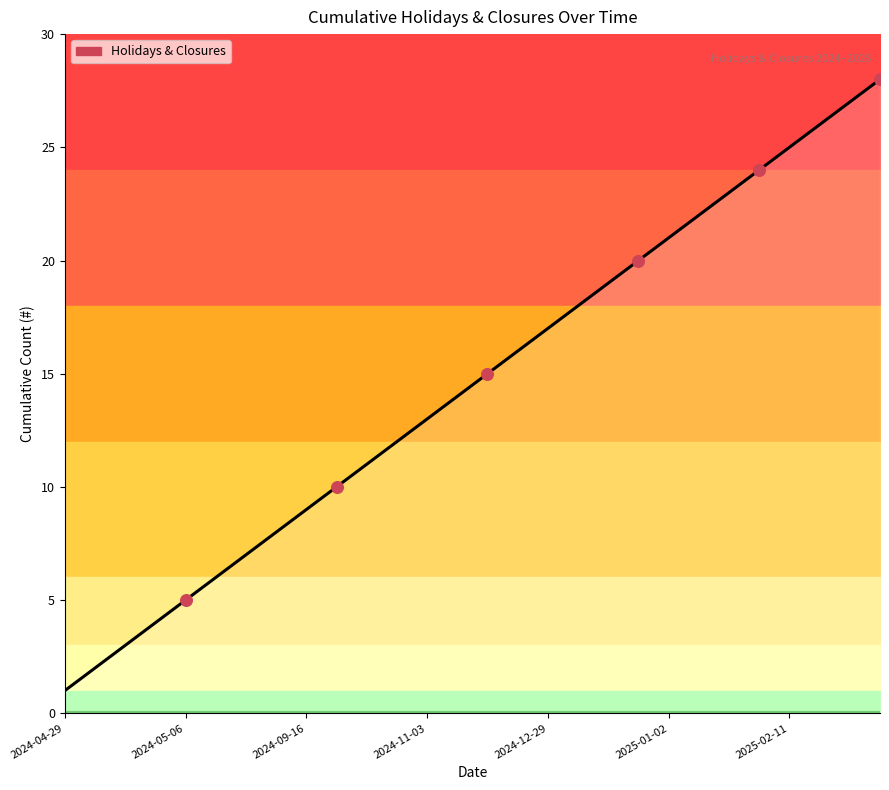

Approximately how many times larger is the value at 2025-03-20 compared to 2024-04-29?

28.0